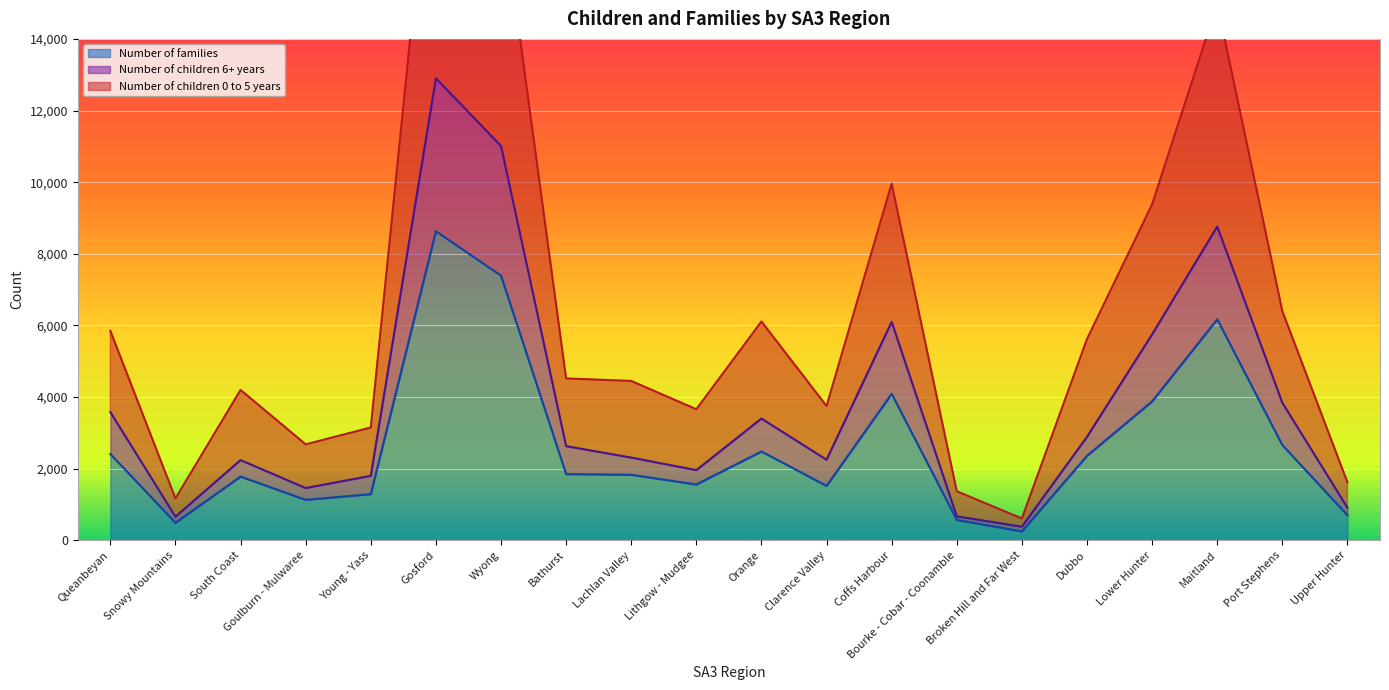

Which has a higher value, Lithgow - Mudgee or Goulburn - Mulwaree?

Lithgow - Mudgee